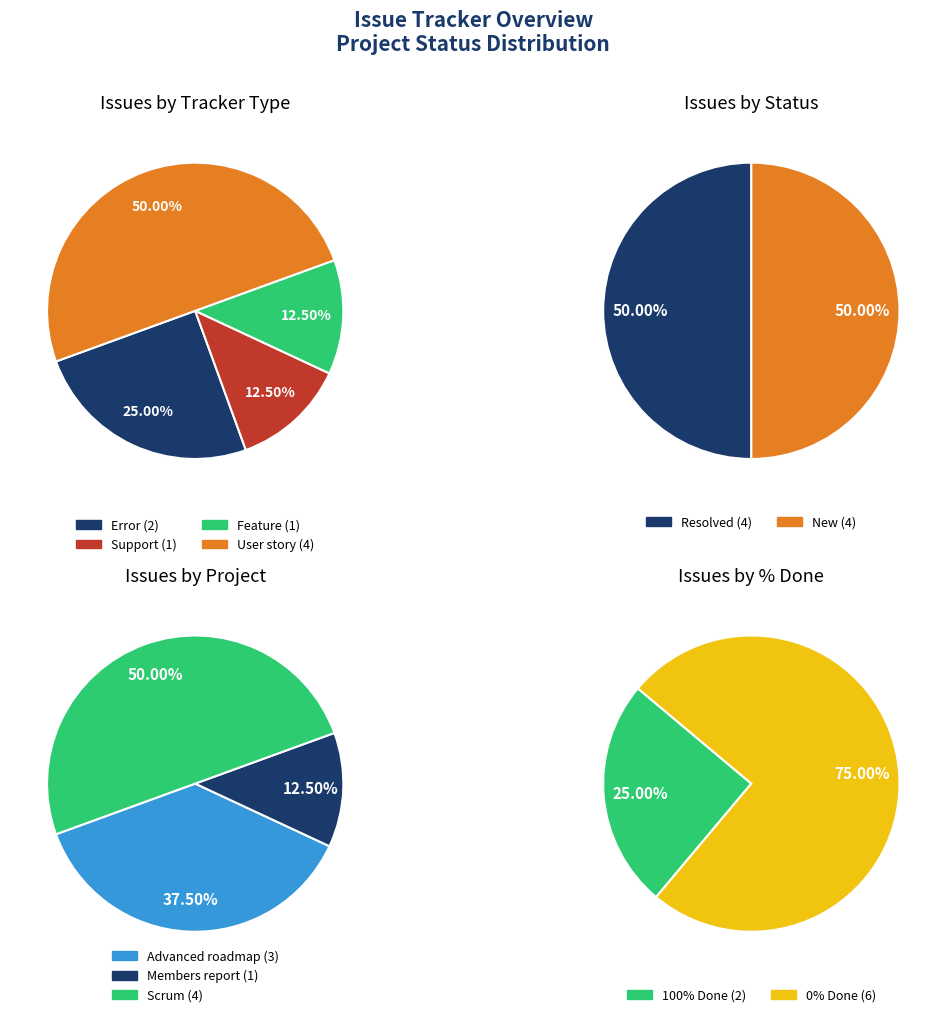

Is 1415 the majority of the pie?

No